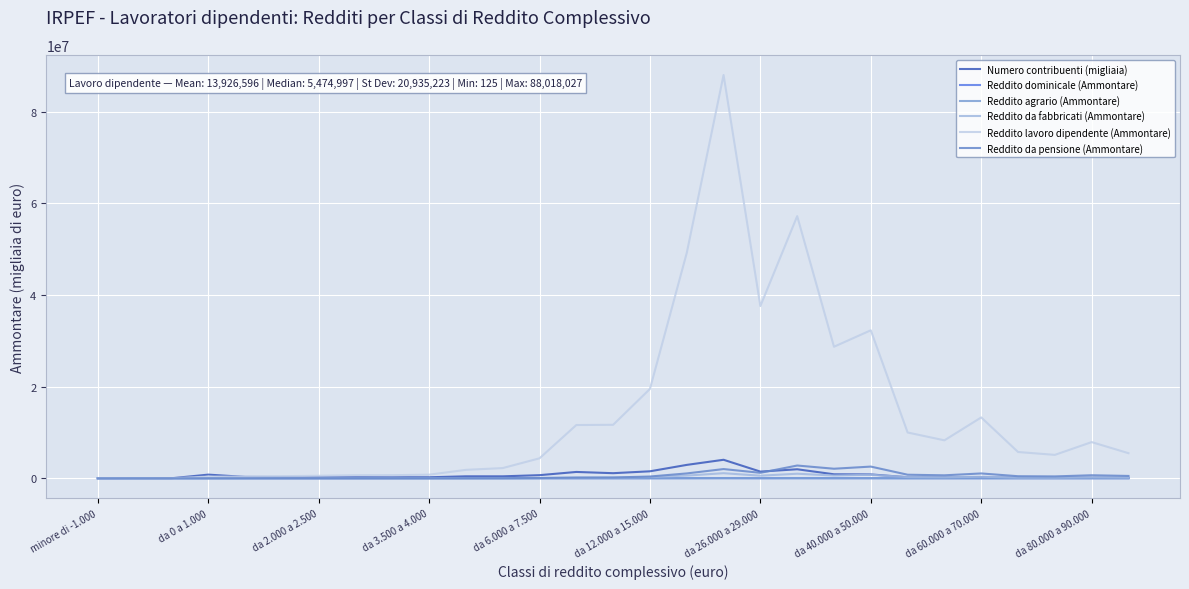

At which category does Numero contribuenti (migliaia) reach its first local valley?

da 2.000 a 2.500